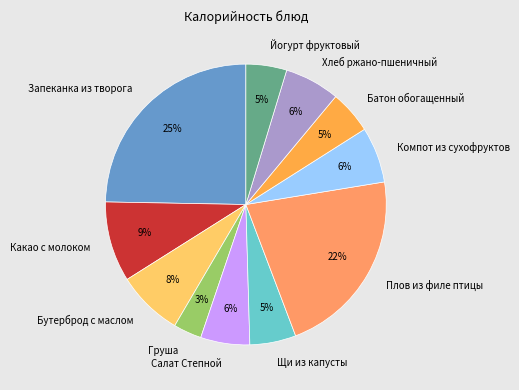

Count the number of slices in the pie.

11